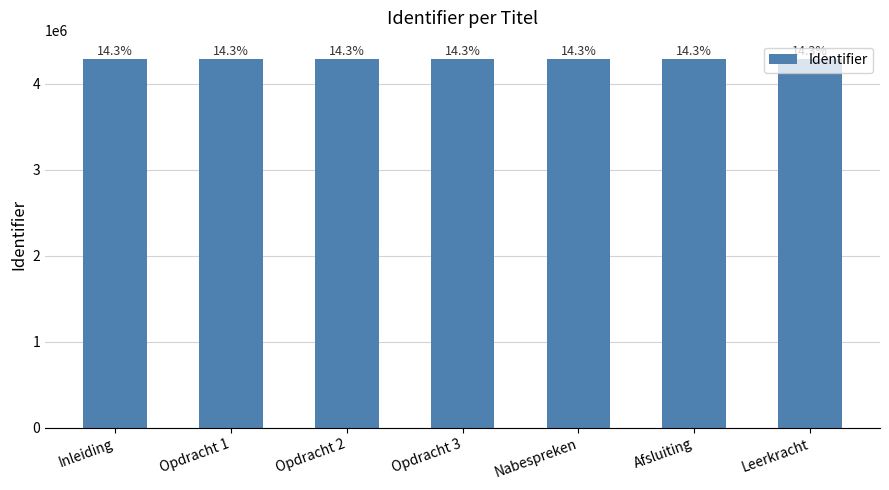

At which label is the value closest to 4289577?

Nabespreken